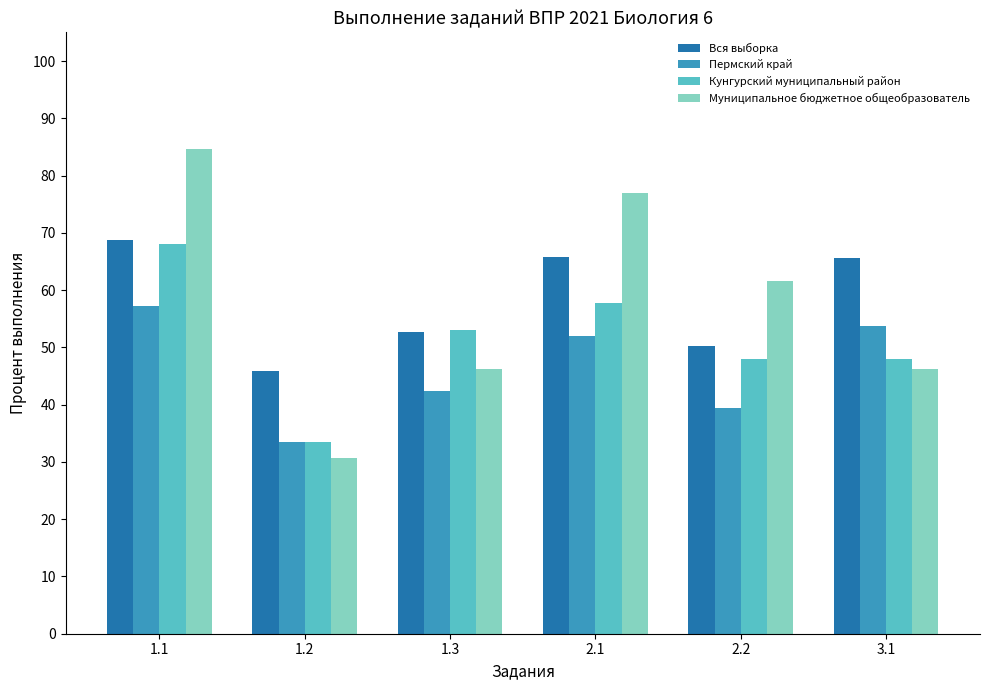

What is the minimum value for Кунгурский муниципальный район?

33.5